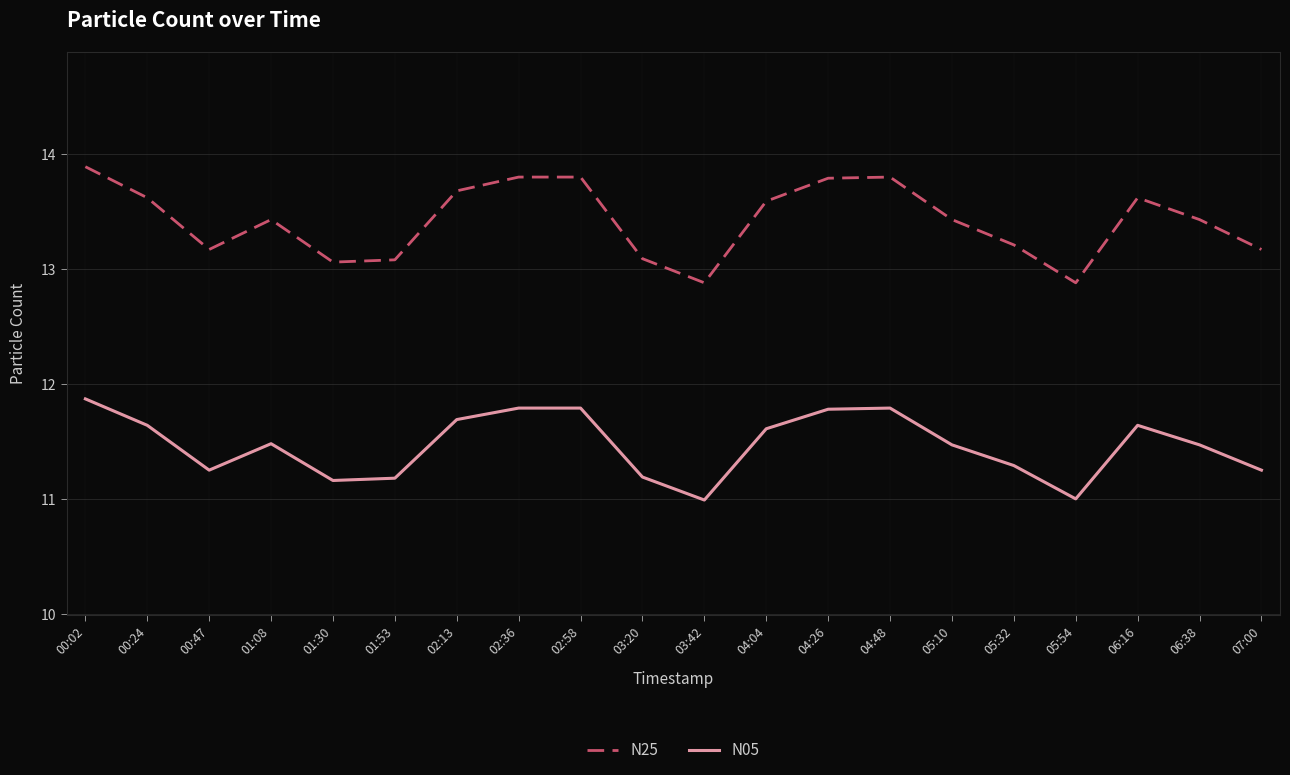

What is the maximum value shown in the chart?

13.9